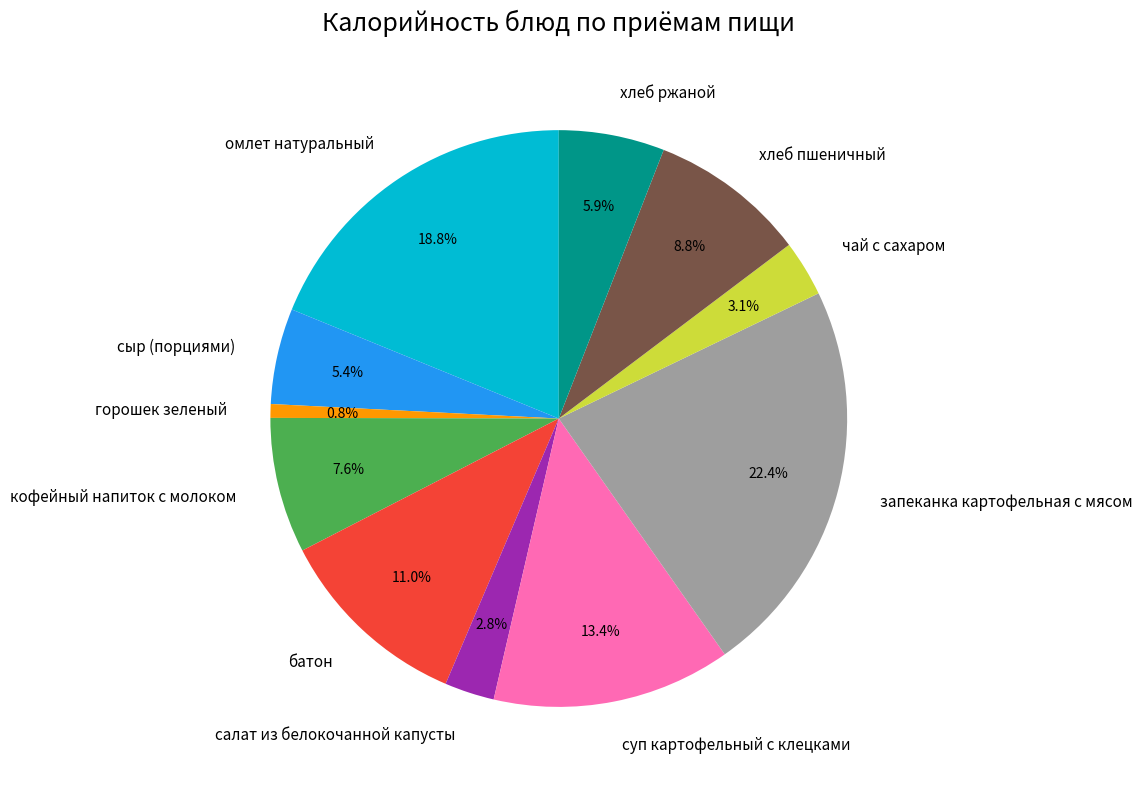

Does чай с сахаром account for over 50% of the chart?

No